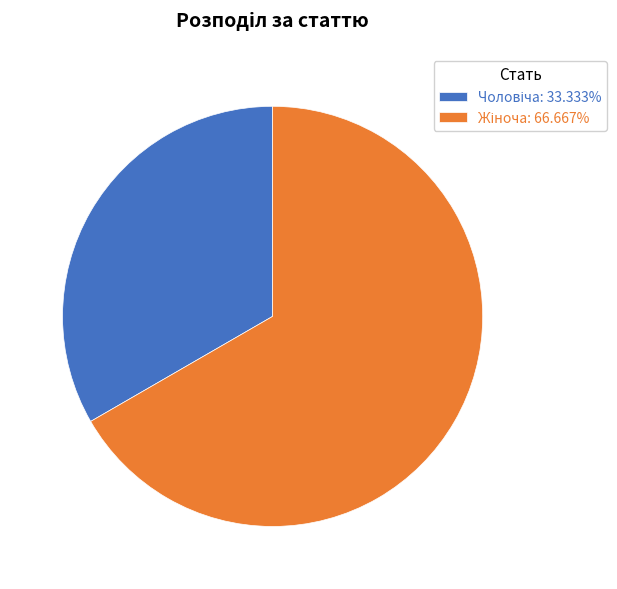

How many slices are in this pie chart?

2